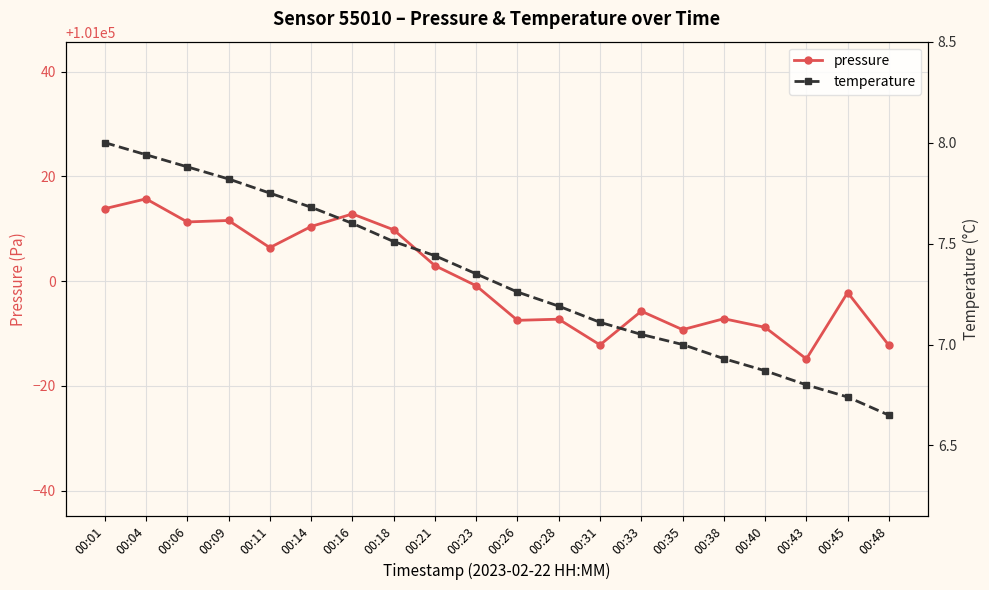

List the series in order of their overall mean, highest first.

pressure, temperature